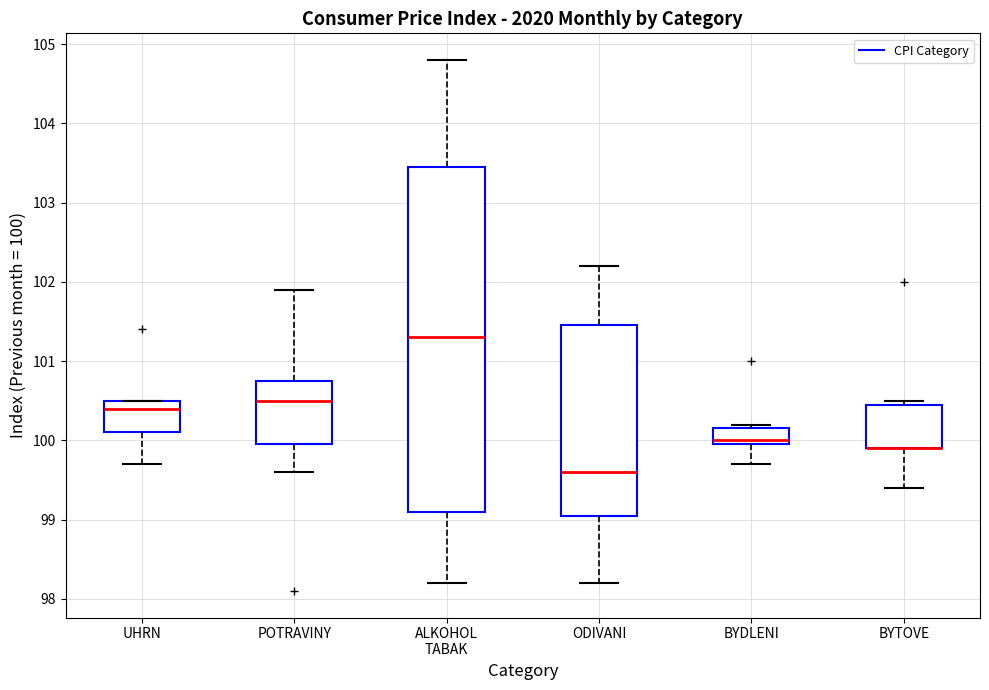

Reading left to right, read every box against the y-axis: the position of its median line, the range the box covers, and the ends of its whiskers. The values are not printed on the chart, so give them approximately, as read against the axis.

UHRN: median 100.4, box 100.1 to 100.5, whiskers 99.7 to 100.5
POTRAVINY: median 100.5, box 100.0 to 100.8, whiskers 99.6 to 101.9
ALKOHOL TABAK: median 101.3, box 99.1 to 103.5, whiskers 98.2 to 104.8
ODIVANI: median 99.6, box 99.1 to 101.5, whiskers 98.2 to 102.2
BYDLENI: median 100.0 (just above the box's lower edge), box 100.0 to 100.2, whiskers 99.7 to 100.2 (just above the box's upper edge)
BYTOVE: median 99.9 (drawn on the box's lower edge), box 99.9 to 100.5, whiskers 99.4 to 100.5 (just above the box's upper edge)